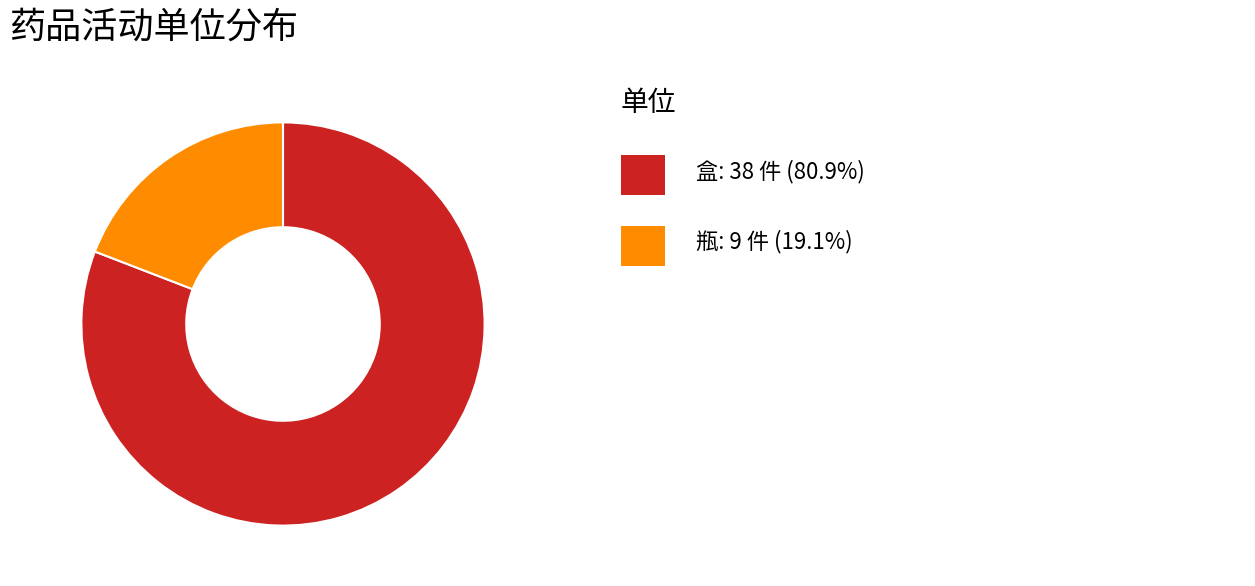

Does any single category account for the majority?

Yes